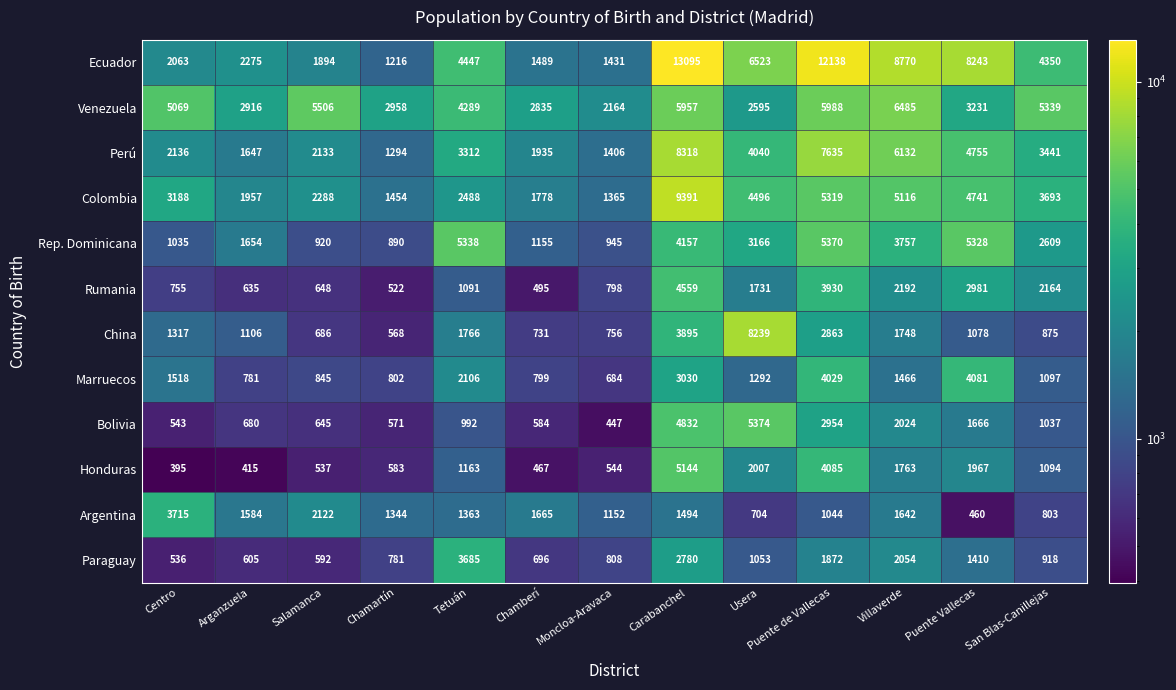

Between Salamanca and Usera, which series saw the biggest shift?

China